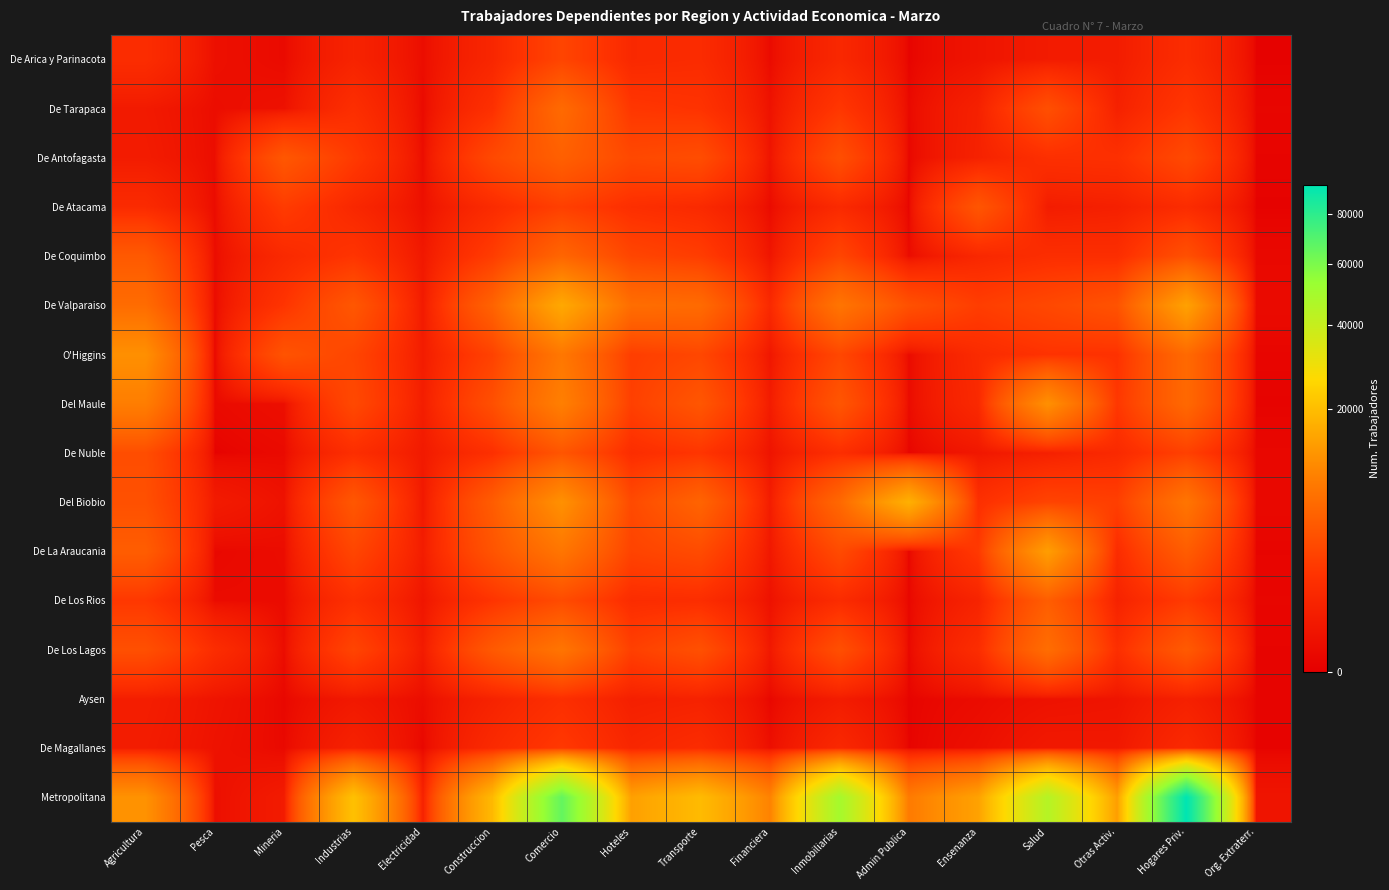

Between Financiera and Salud, which is larger?

Salud